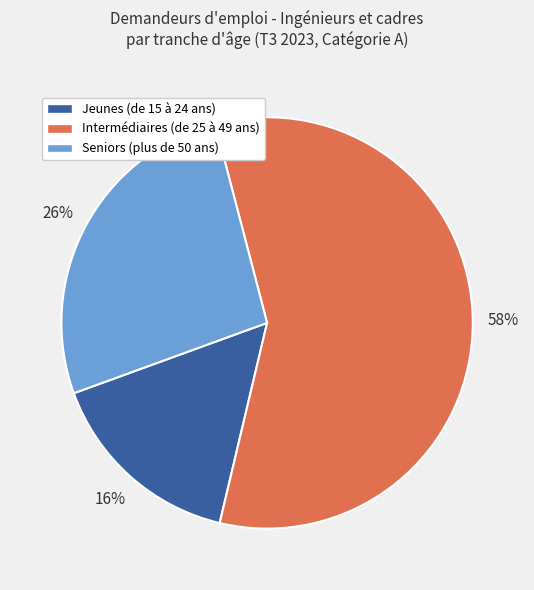

Combined, do Intermédiaires (de 25 à 49 ans) and Jeunes (de 15 à 24 ans) account for over 50%?

Yes